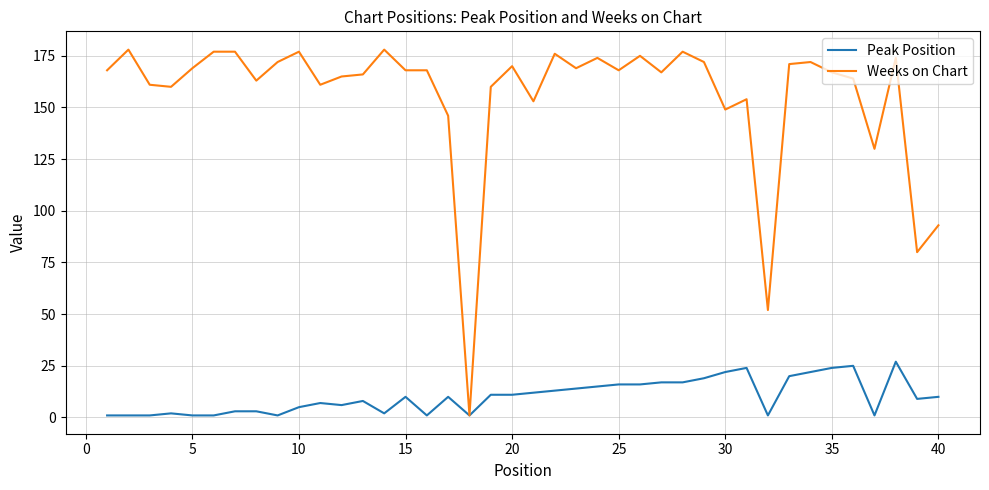

How many distinct data groups are displayed?

2